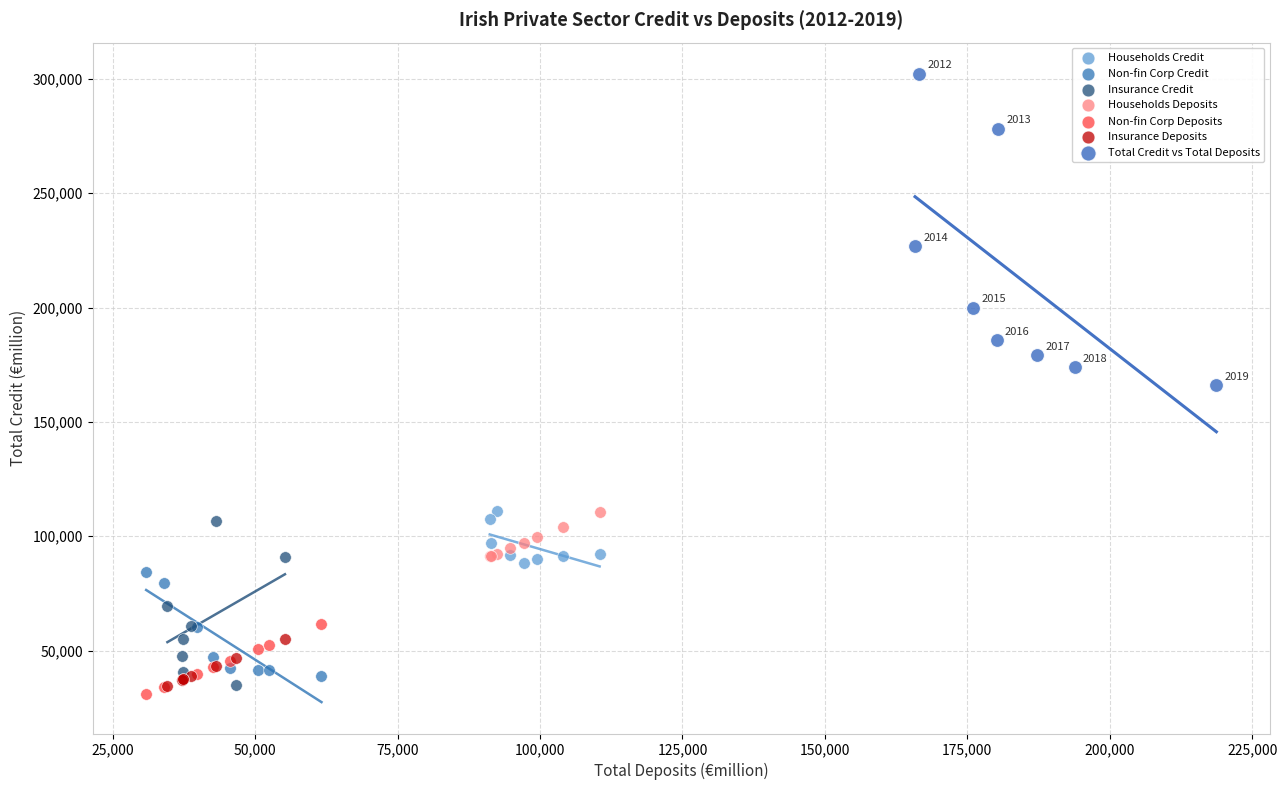

Which series reaches the minimum Y coordinate?

Non-fin Corp Deposits